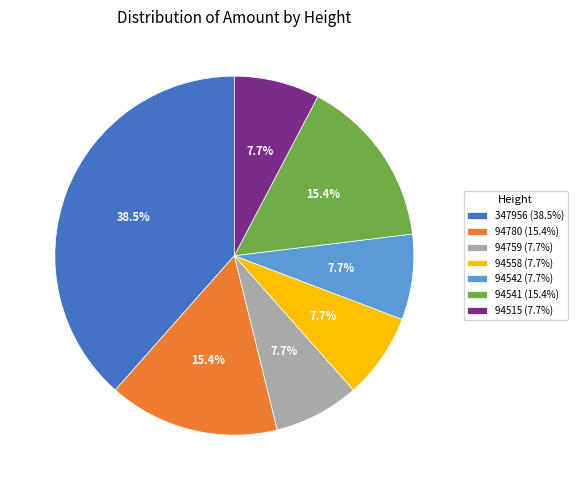

How many slices are in this pie chart?

7